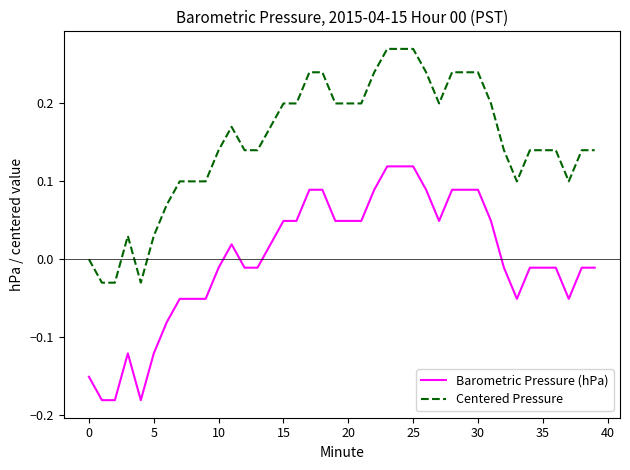

Rank the series by their maximum value, from lowest to highest.

Barometric Pressure (hPa), Centered Pressure